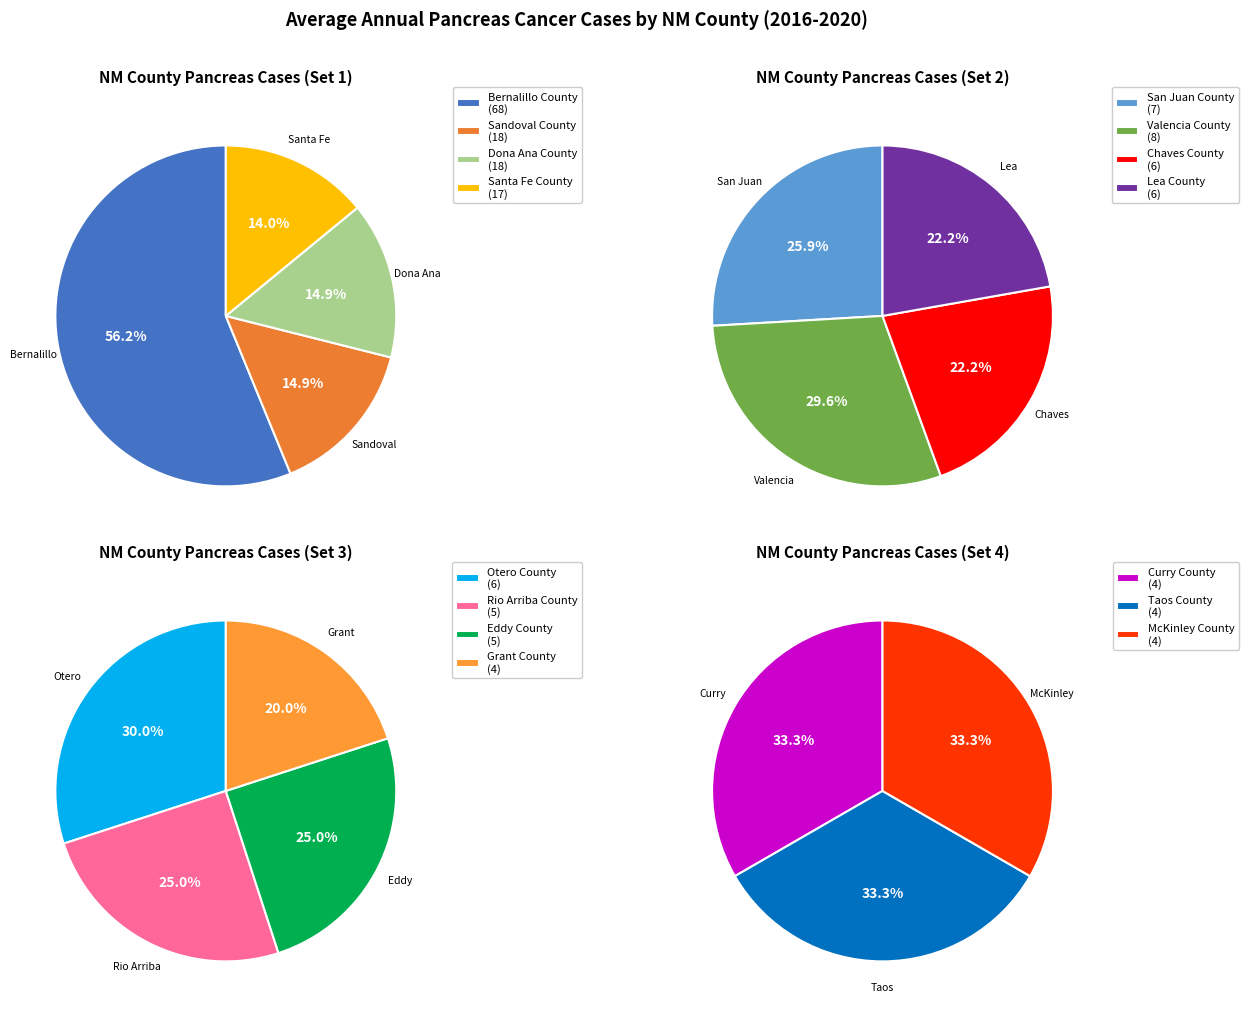

Is there a majority slice in this chart?

No